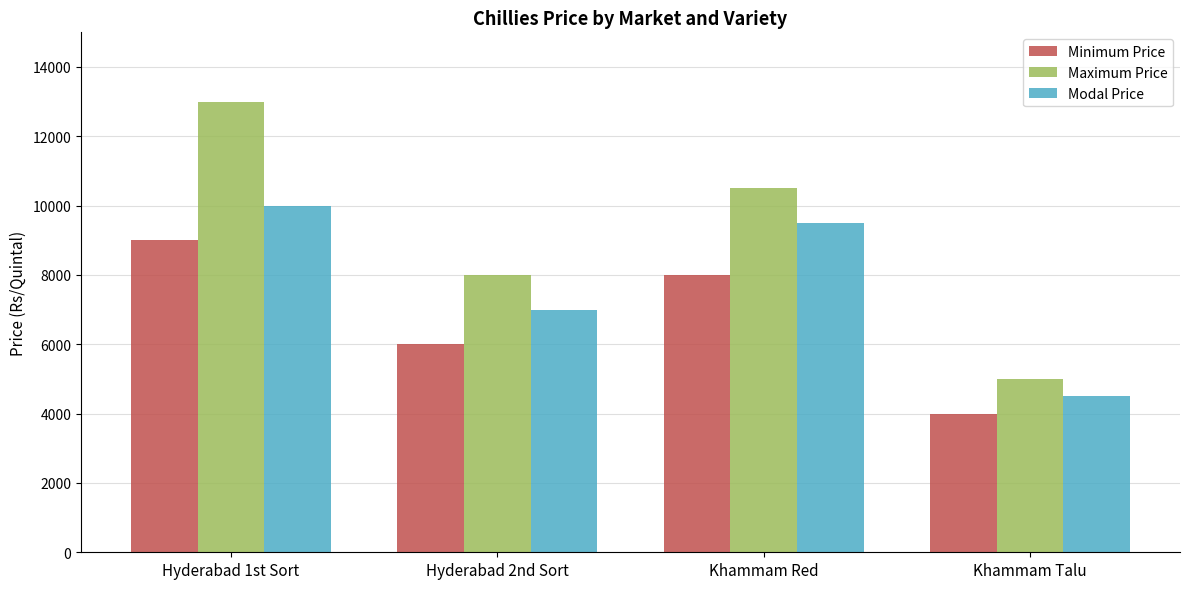

Are the bars horizontal?

No